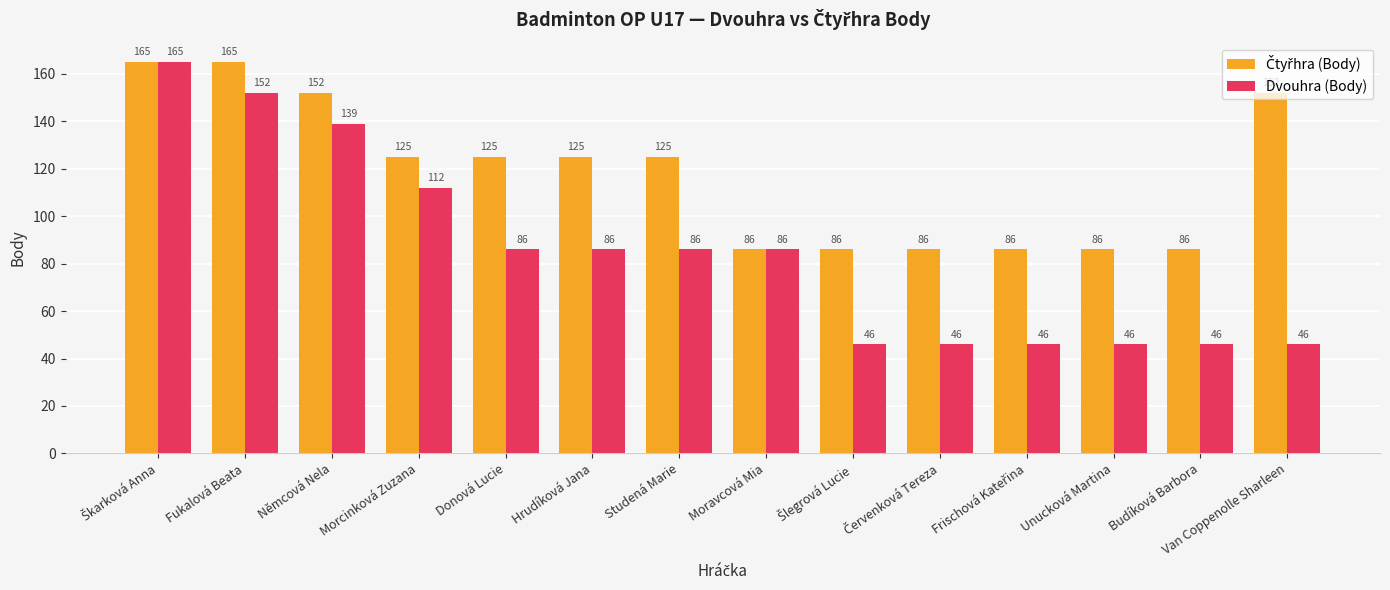

True or false: Dvouhra (Body) has a value of 77 at Budíková Barbora.

False